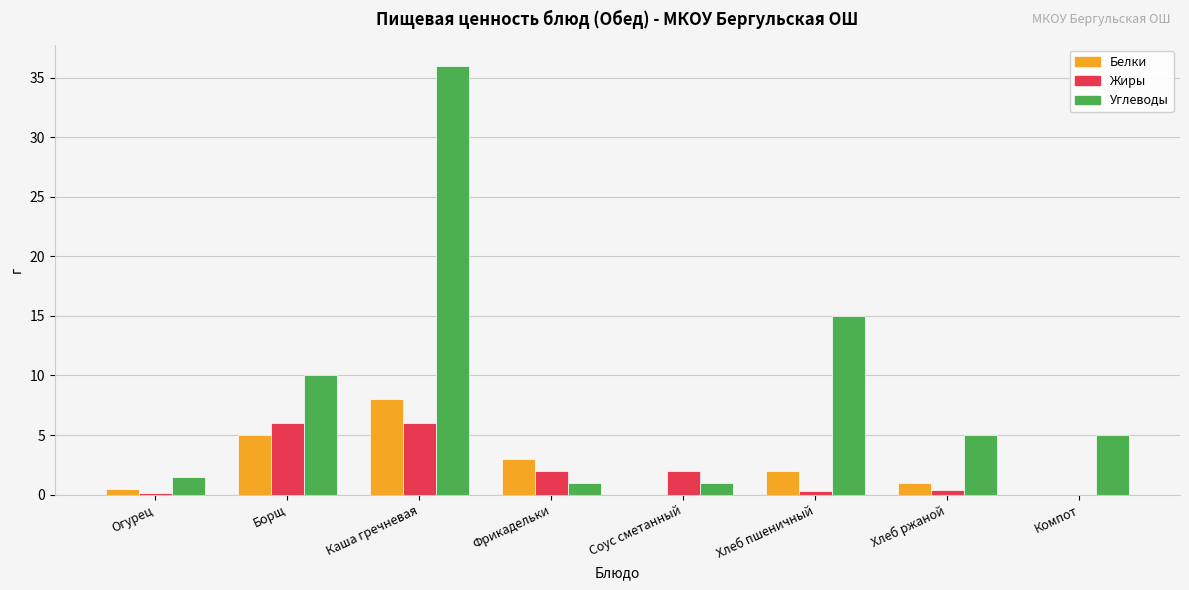

What is the spread (max minus min) of values at Каша гречневая?

30.0